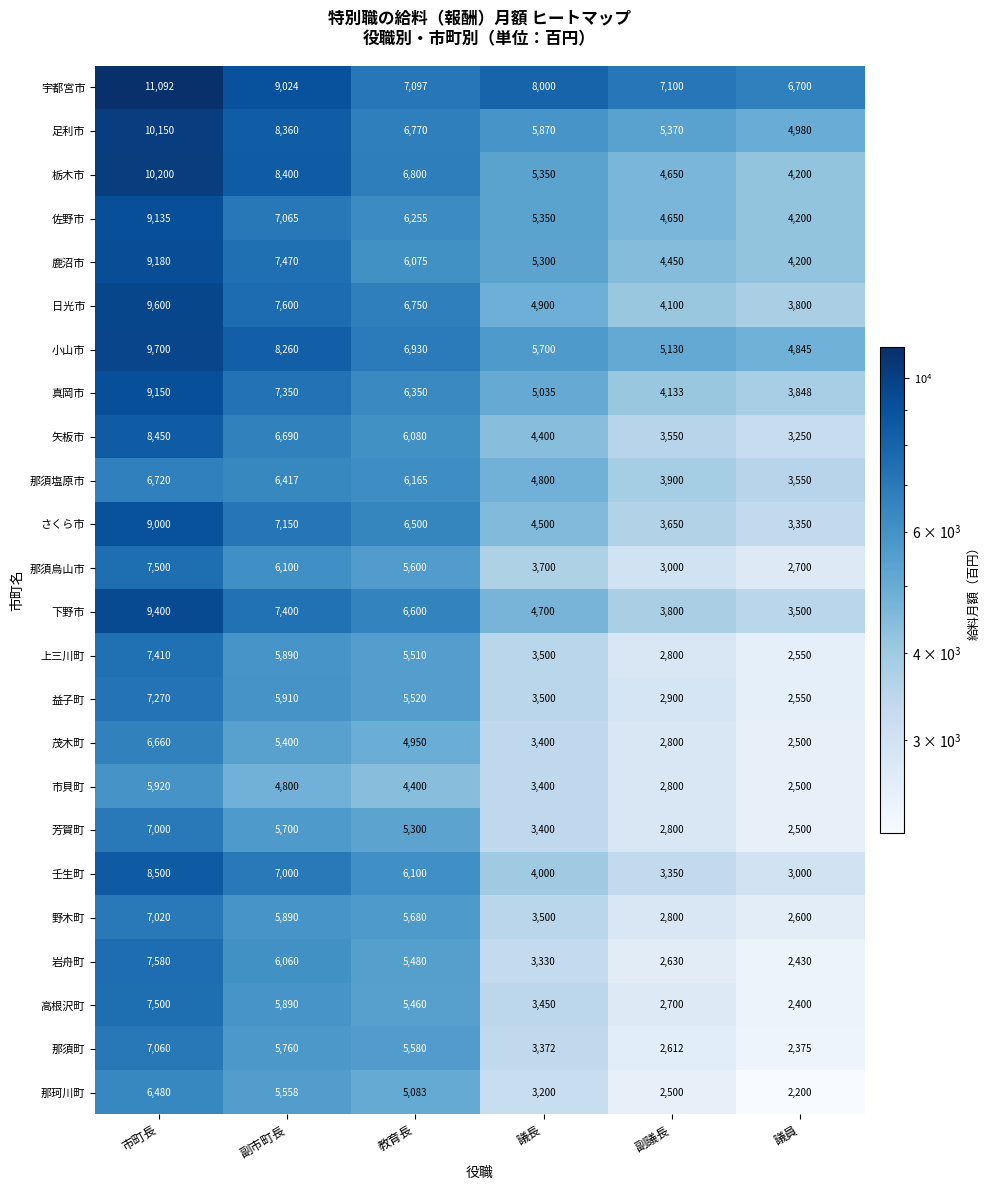

Where does the さくら市 series first go above 6500?

市町長